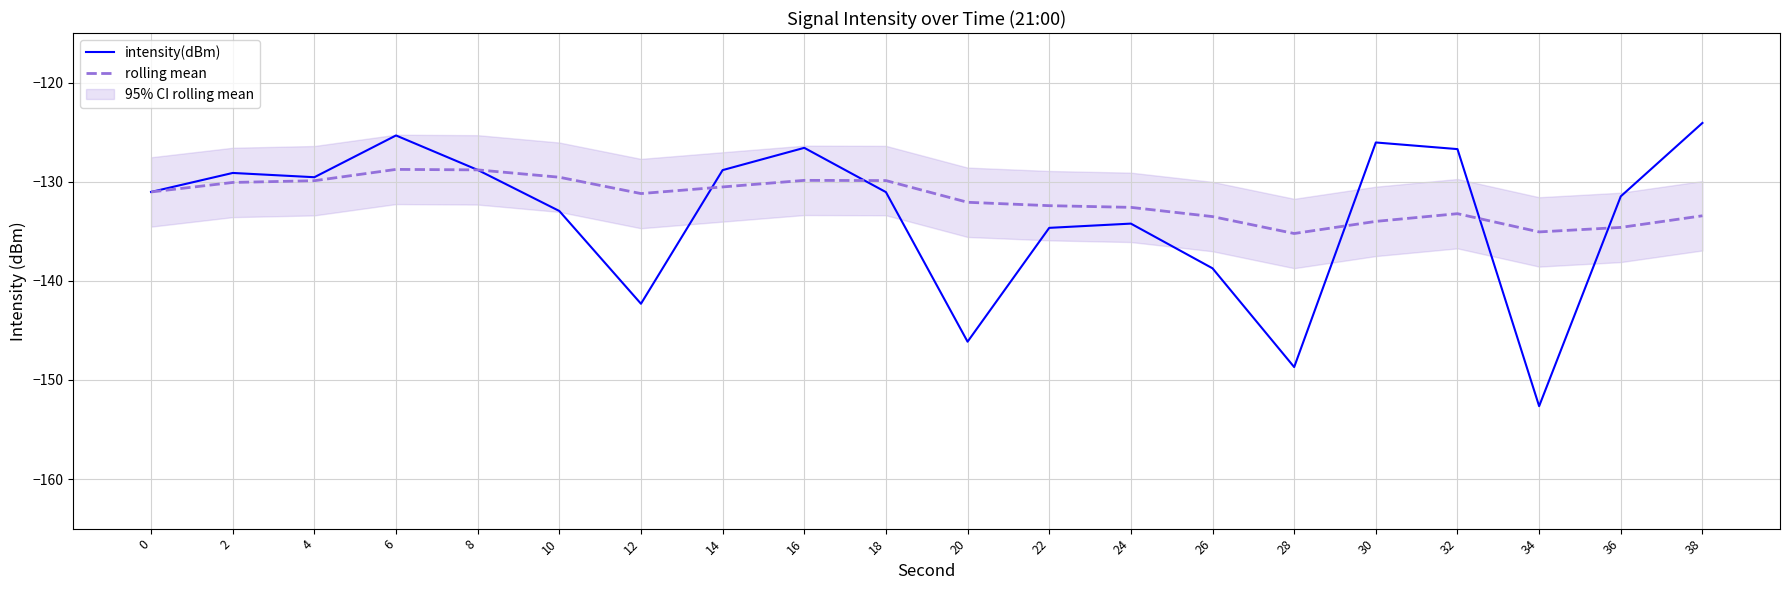

What is the maximum value shown in the chart?

-124.1